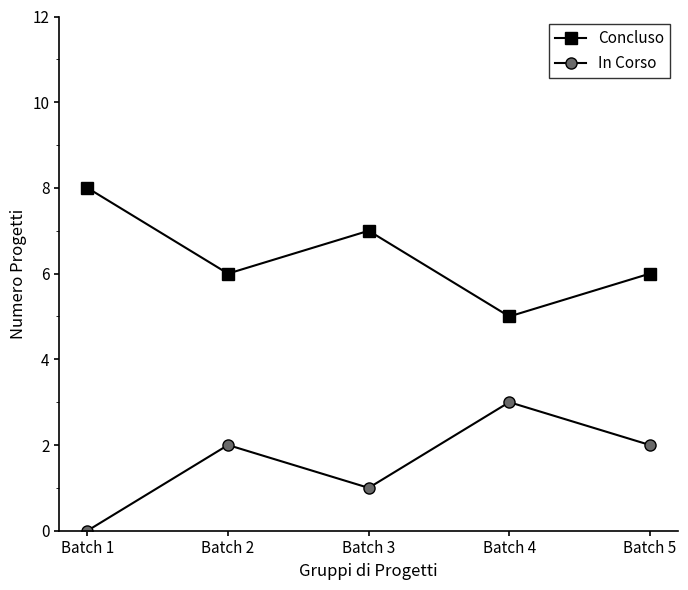

What is the difference between the second highest and second lowest values in the Concluso series?

1